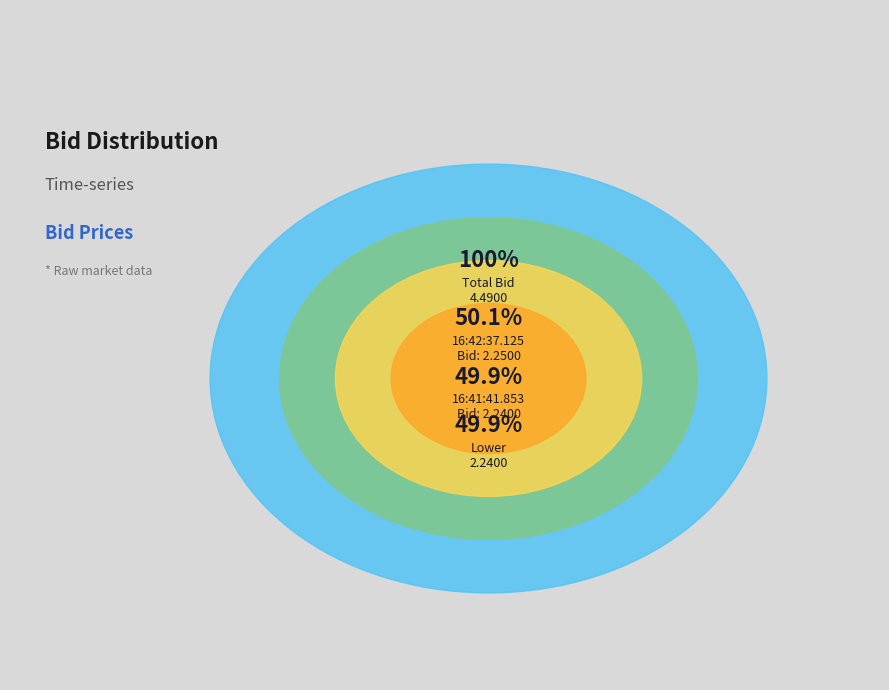

How many slices are in this pie chart?

2